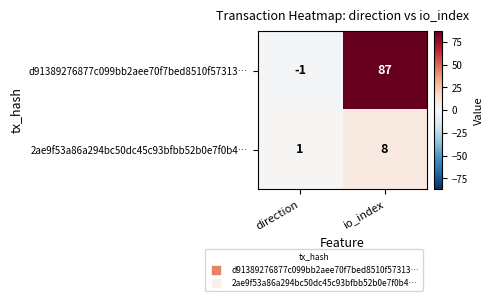

Where is d91389276877c099bb2aee70f7bed8510f57313… nearest to the value 43?

direction